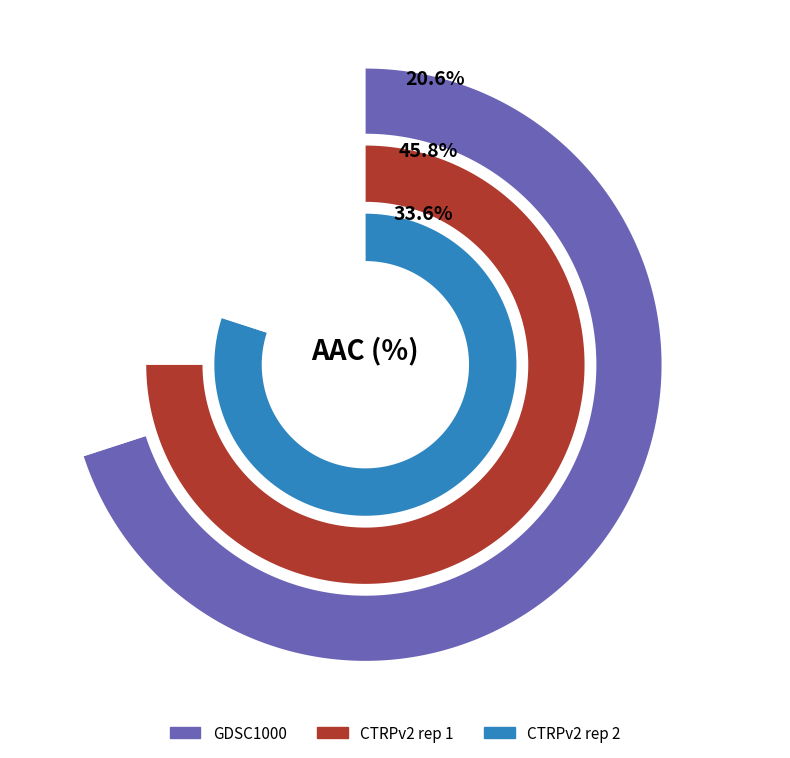

What is the smallest slice in the pie chart?

GDSC1000